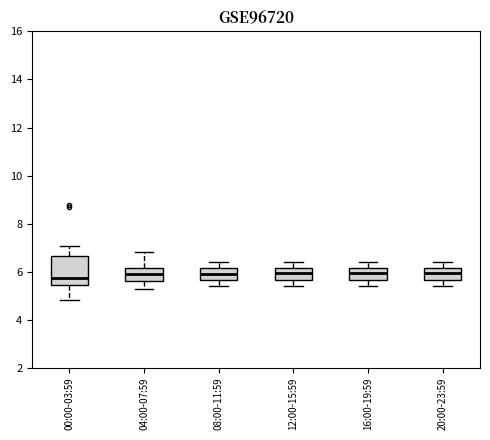

Reading left to right, read every box against the y-axis: the position of its median line, the range the box covers, and the ends of its whiskers. The values are not printed on the chart, so give them approximately, as read against the axis.

00:00-03:59: median 5.8, box 5.4 to 6.6, whiskers 4.8 to 7.0
04:00-07:59: median 6.0, box 5.6 to 6.2, whiskers 5.2 to 6.8
08:00-11:59: median 6.0, box 5.6 to 6.2, whiskers 5.4 to 6.4
12:00-15:59: median 6.0, box 5.6 to 6.2, whiskers 5.4 to 6.4
16:00-19:59: median 6.0, box 5.6 to 6.2, whiskers 5.4 to 6.4
20:00-23:59: median 6.0, box 5.6 to 6.2, whiskers 5.4 to 6.4